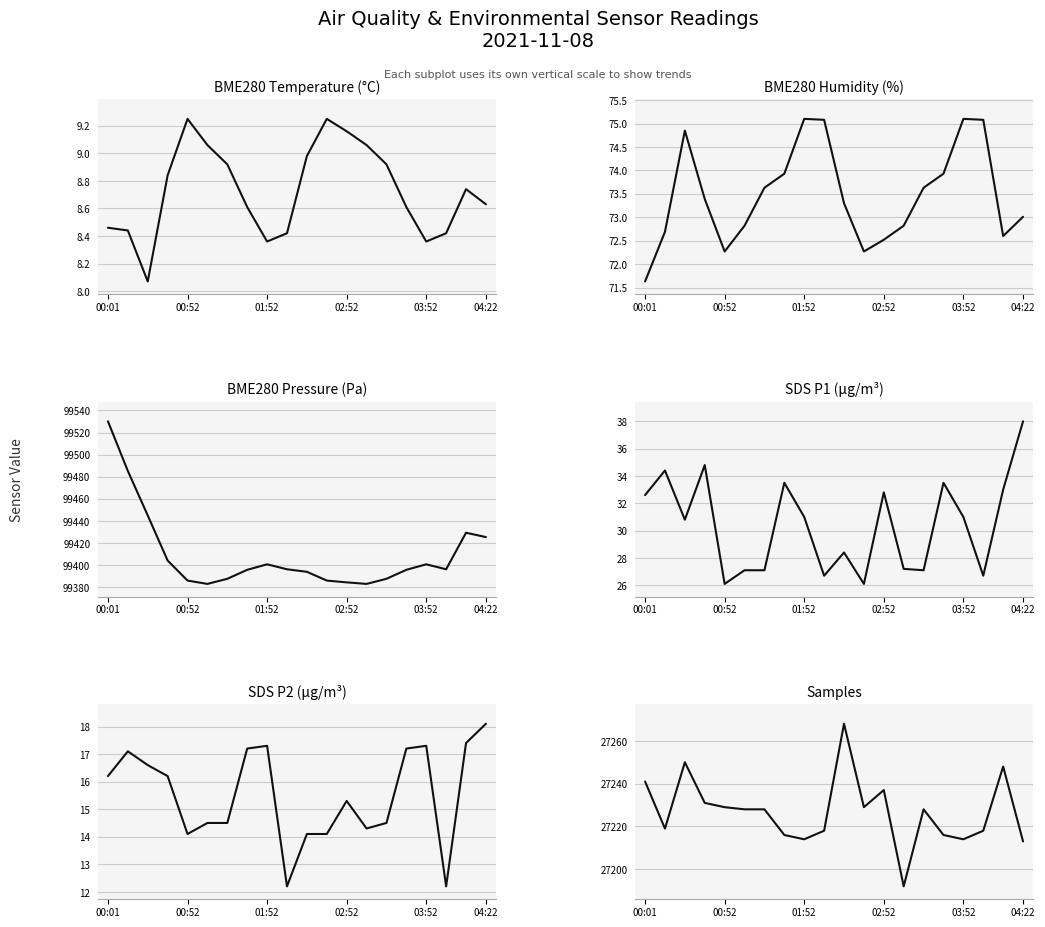

In BME280_humidity, how many points are higher than both neighbors (excluding endpoints)?

3